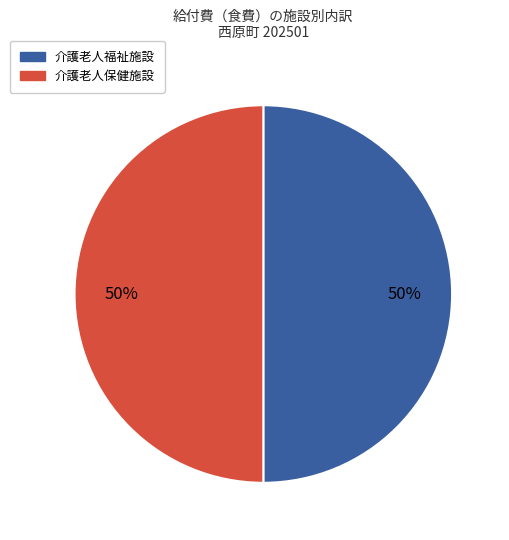

To the nearest percent, what is the average slice percentage?

50%